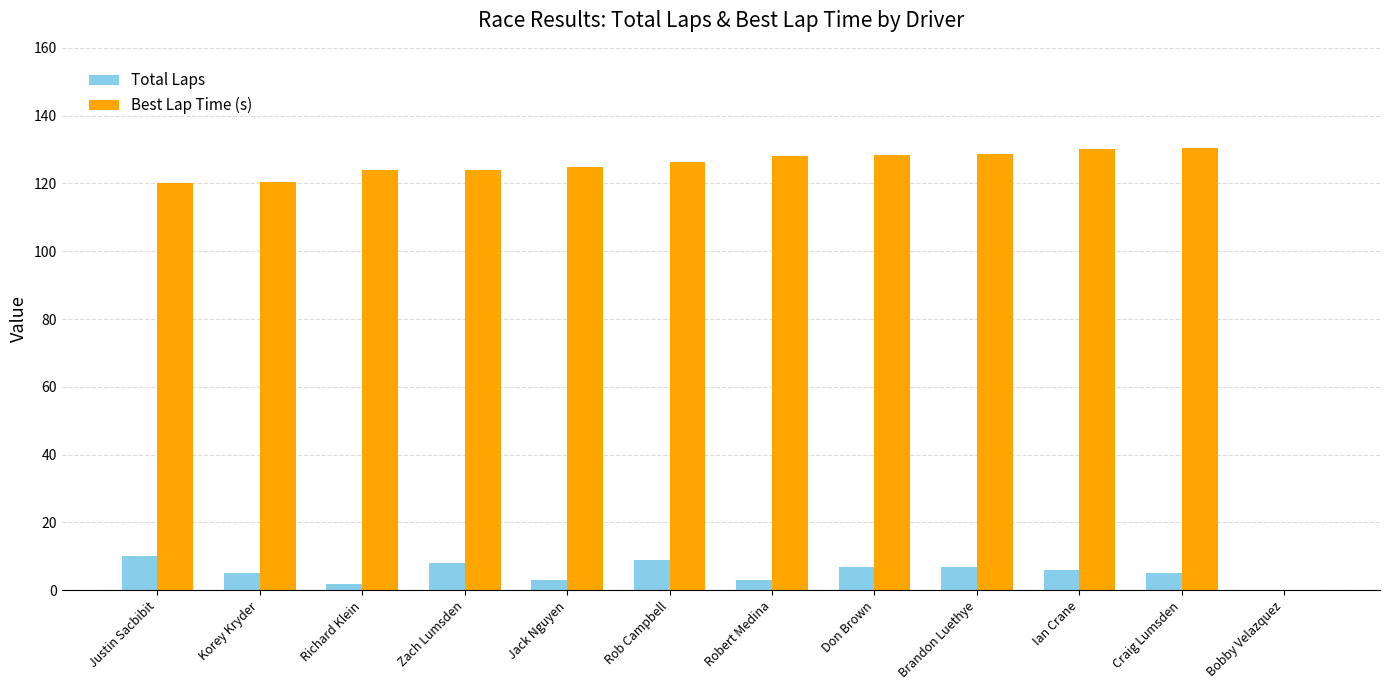

Count the Total Laps values in the range 3 to 8.

8